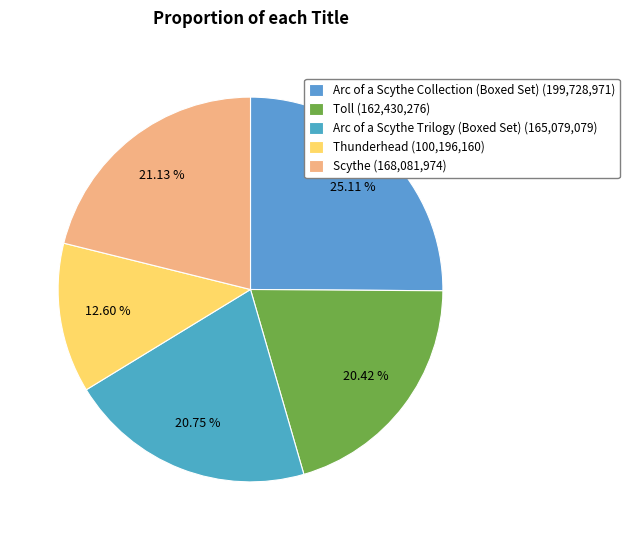

Which slice is the smallest?

Thunderhead